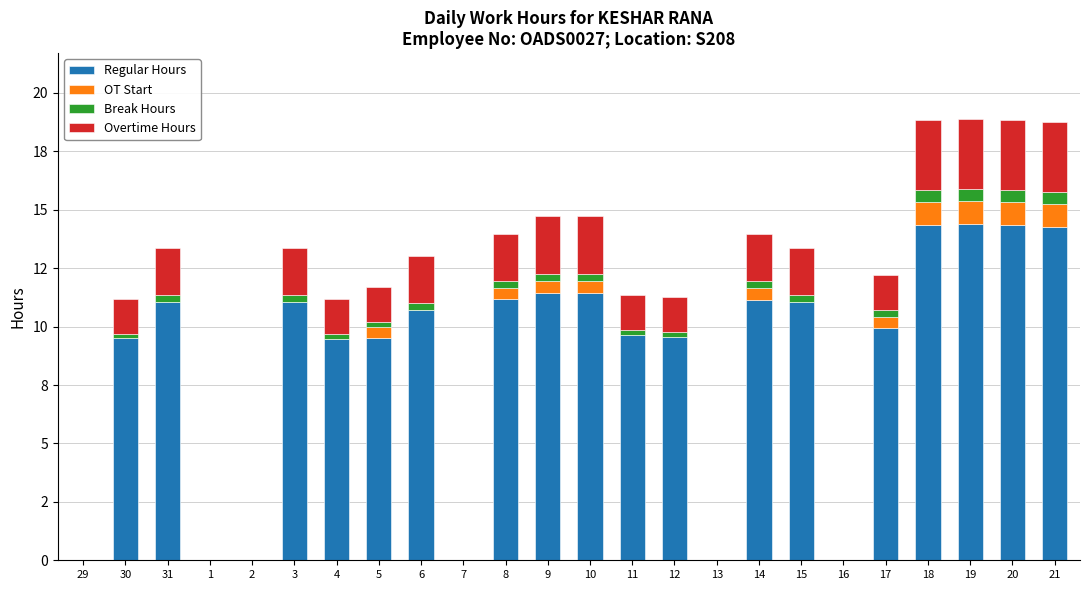

What are all the series names shown in the legend?

Regular Hours, OT Start, Break Hours, Overtime Hours